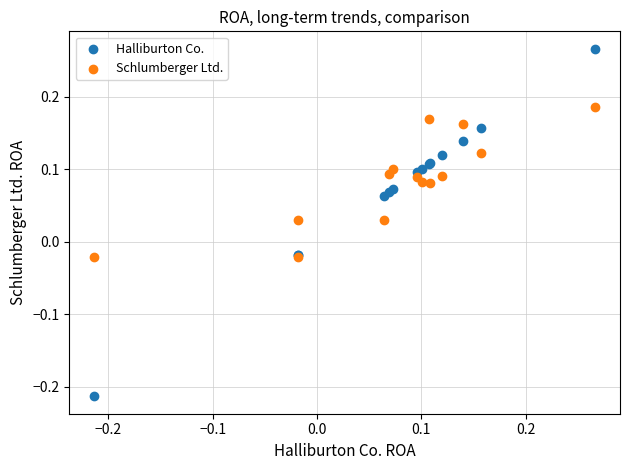

Which series has the largest Y range (max minus min)?

Halliburton Co.